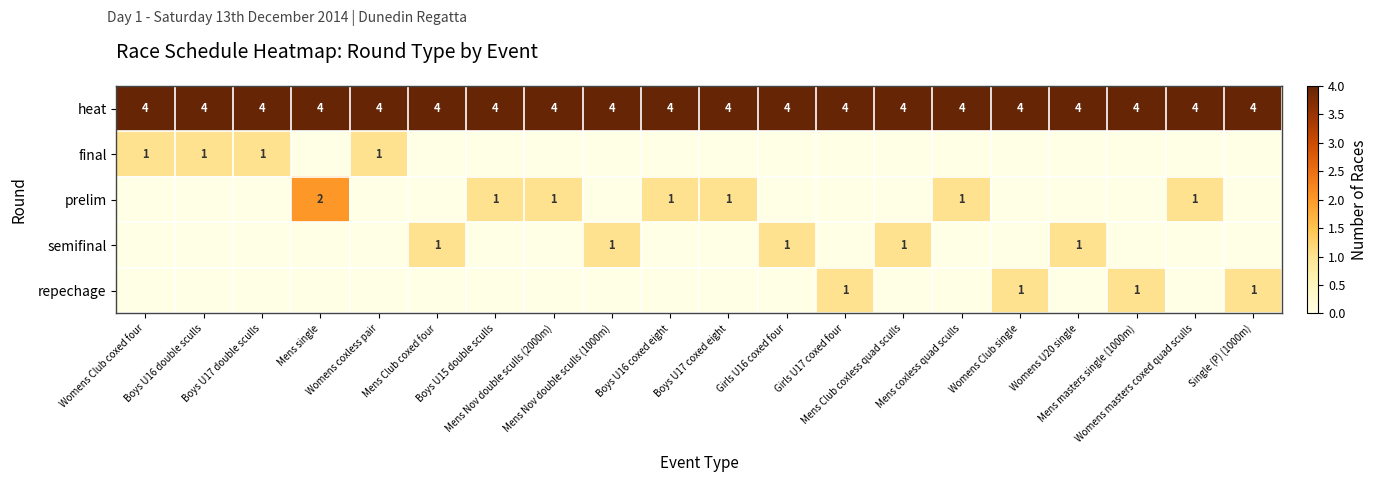

What is the average value of the heat series?

4